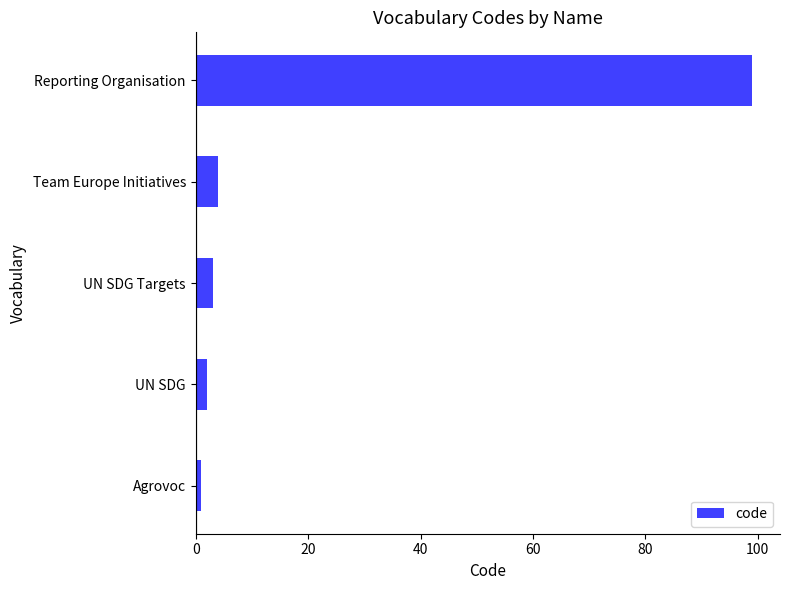

At which category does the chart reach its peak across all series?

Reporting Organisation